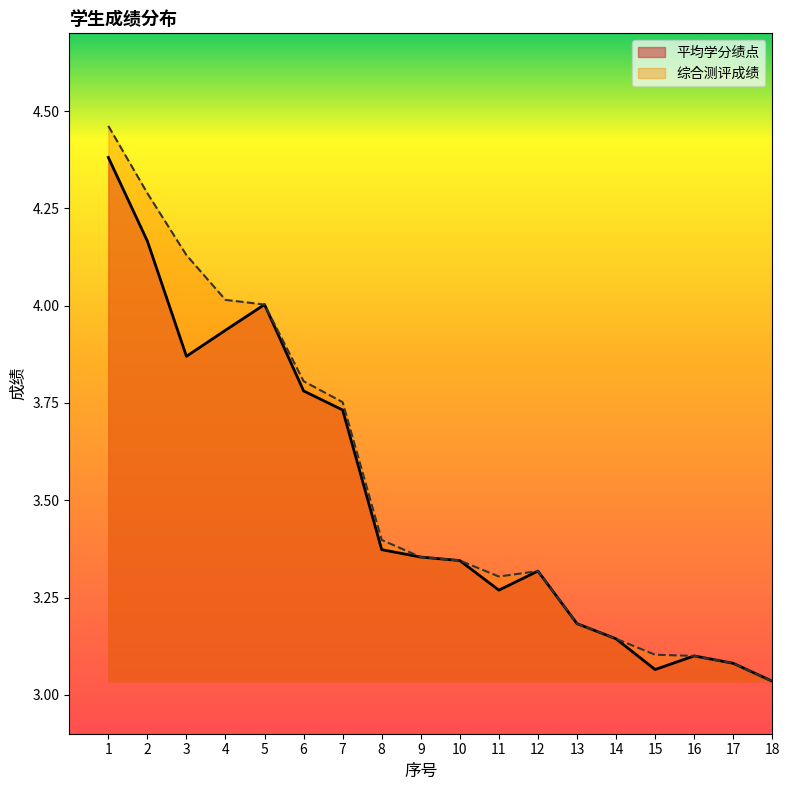

How many interior local valleys does the 综合测评成绩 series have?

1